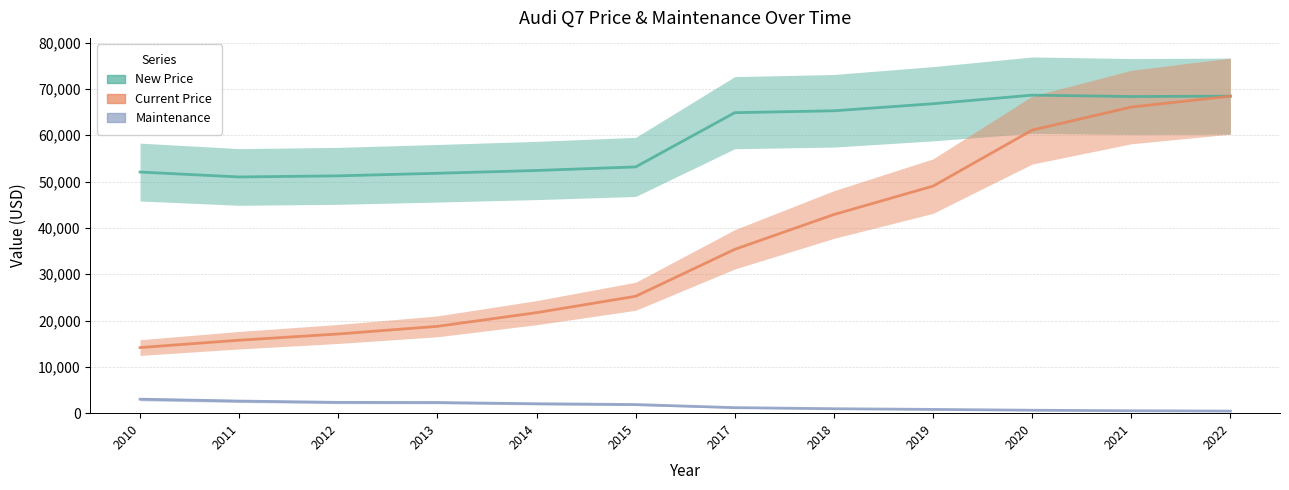

At which category is the sum across all series the highest?

2022